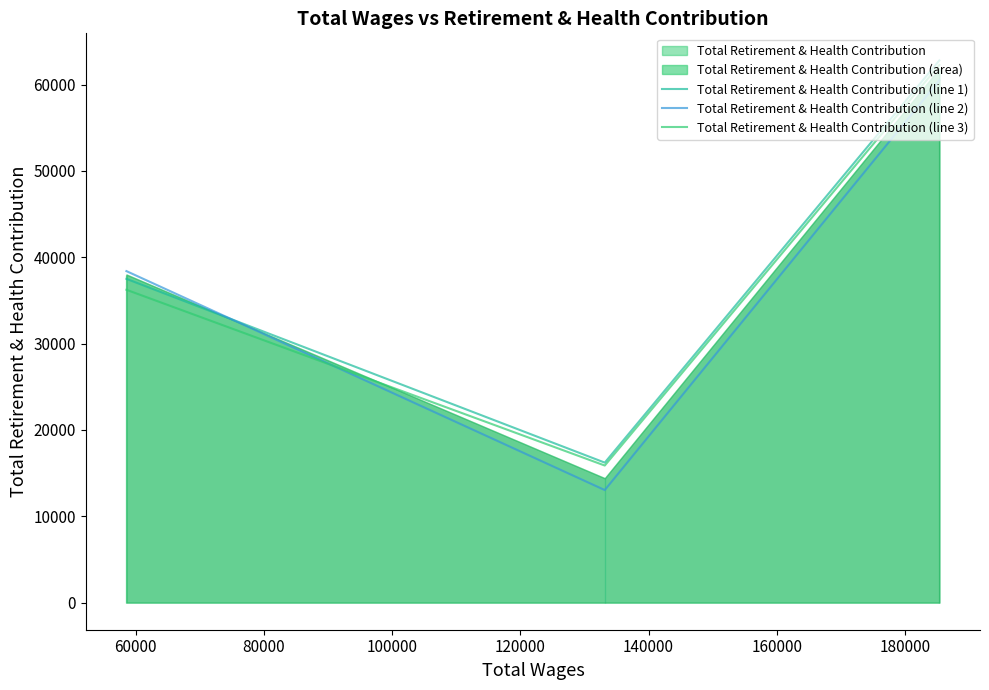

What is the highest value of the Total Retirement & Health Contribution (line 1) series?

62802.0